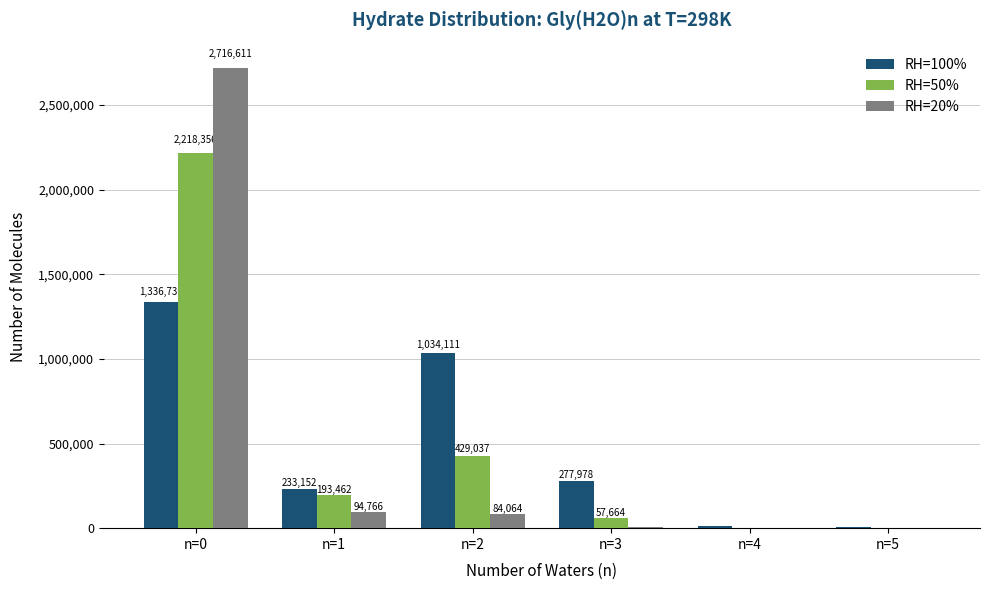

How many data points in RH=20% are above 84064?

3